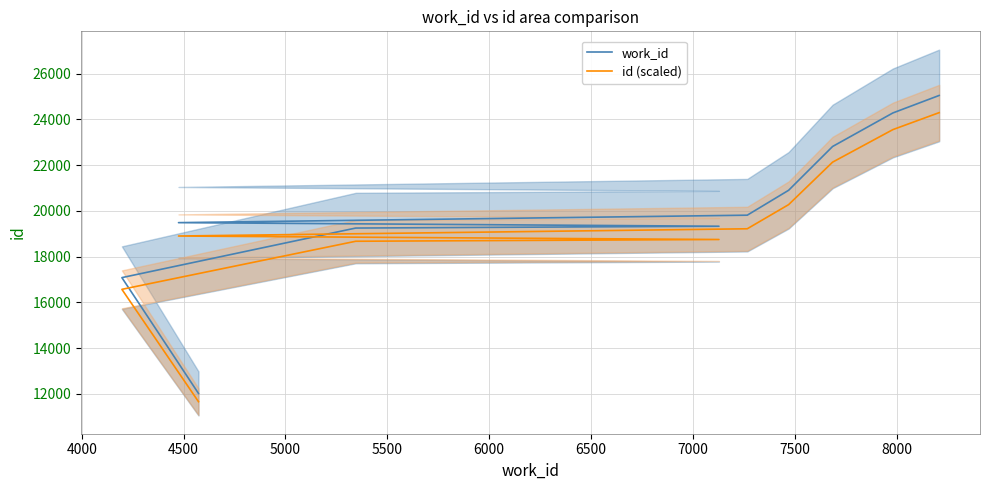

What is the lowest value of the id (scaled) series?

11658.4